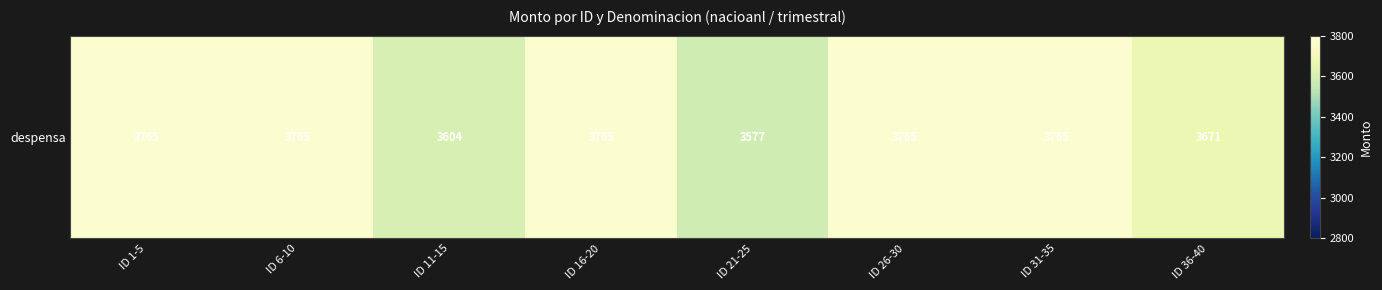

List the labels in order of value, smallest first.

ID 21-25, ID 11-15, ID 36-40, ID 1-5, ID 26-30, ID 6-10, ID 16-20, ID 31-35